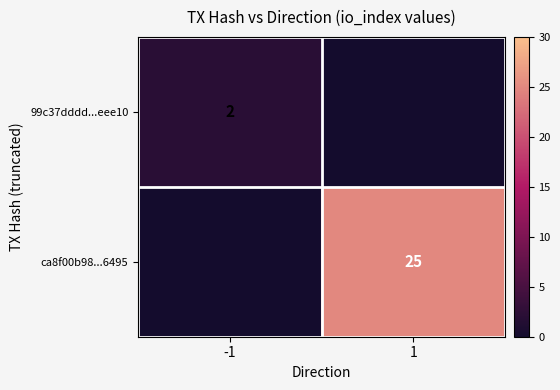

How many distinct data groups are displayed?

2